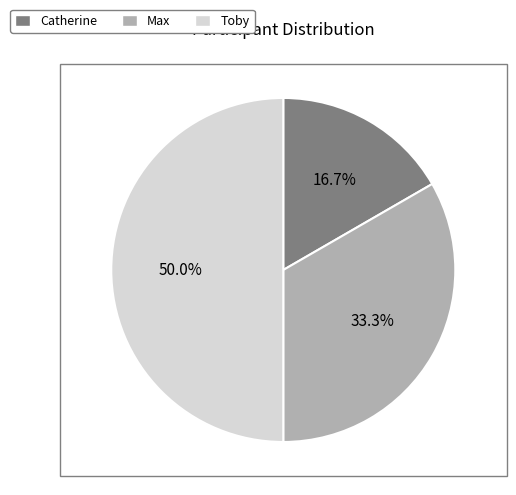

Combined, do Toby and Max account for over 50%?

Yes